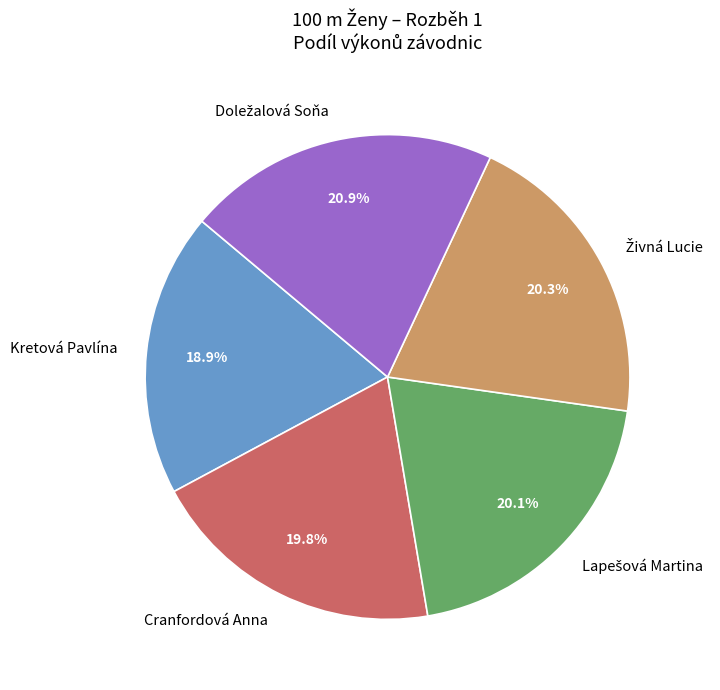

To the nearest percent, what is the average slice percentage?

20%